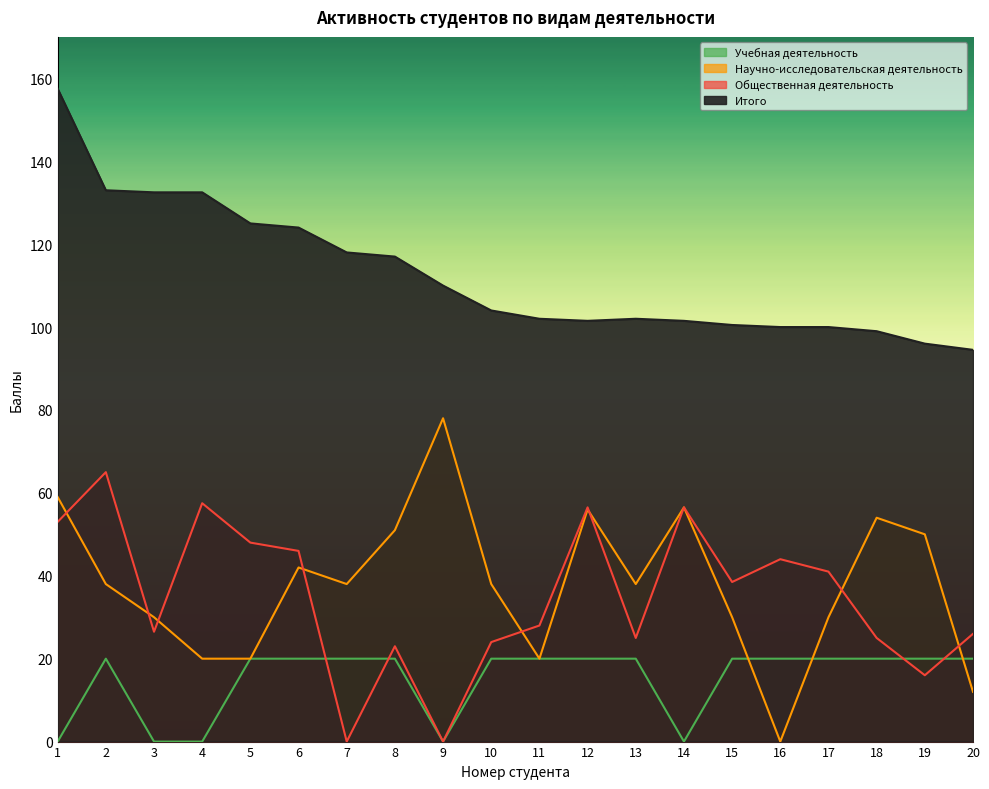

What are all the series names shown in the legend?

Учебная деятельность, Научно-исследовательская деятельность, Общественная деятельность, Итого